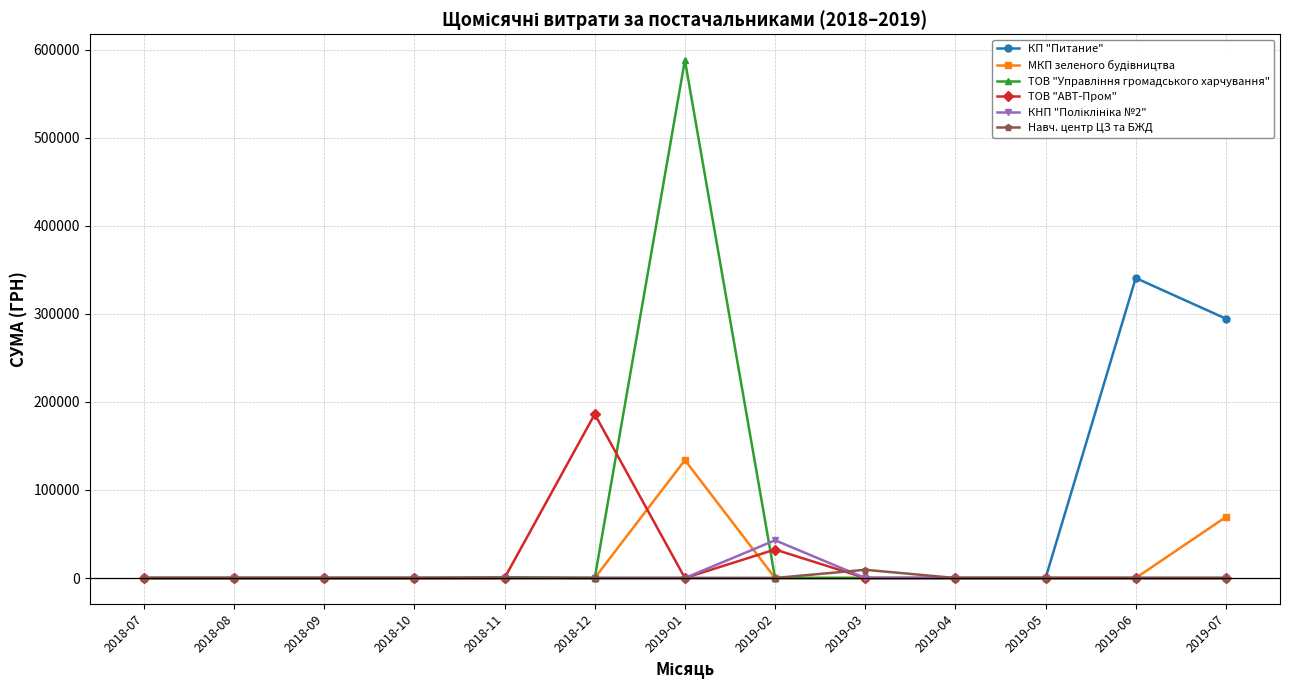

At which category is the sum across all series the highest?

2019-01